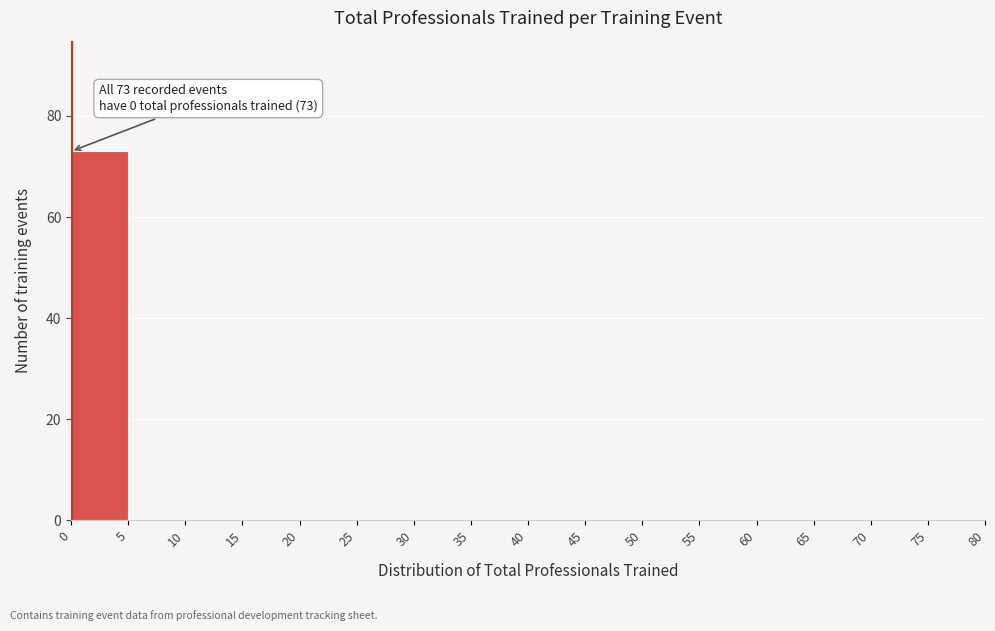

Which range on the x-axis has the tallest bar?

0 to 5